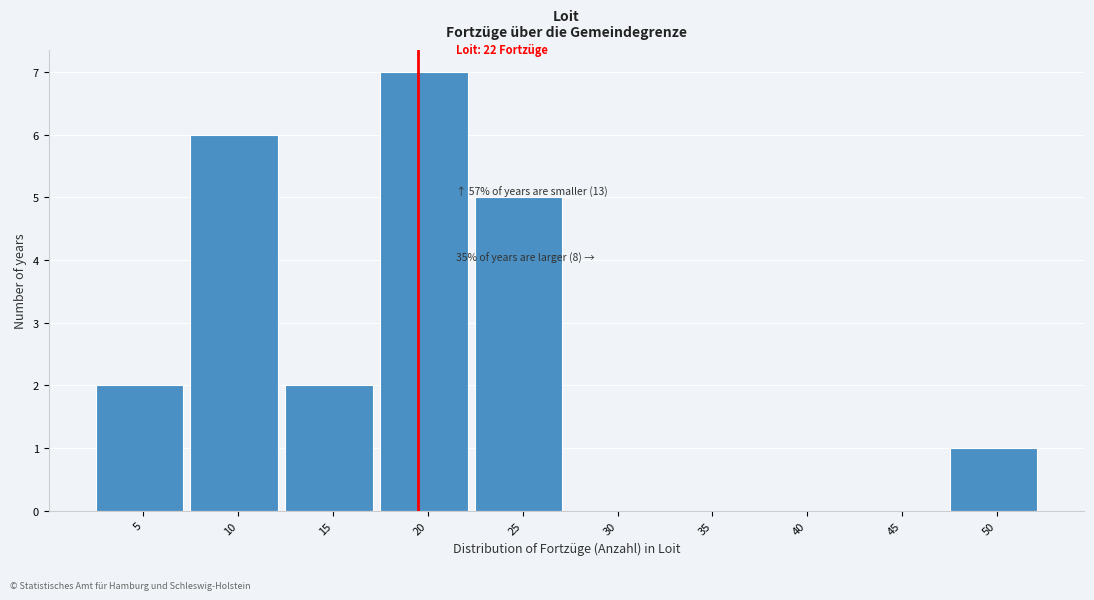

Reading left to right, what are all the values shown in this chart?

5=2	10=6	15=2	20=7	25=5	30=0	35=0	40=0	45=0	50=1